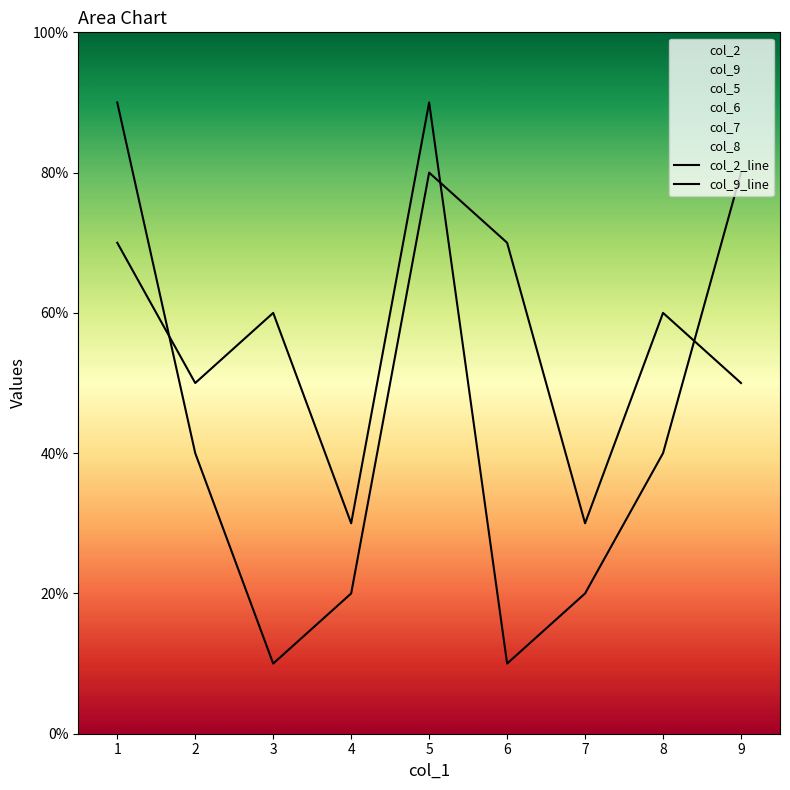

Is it true that col_9_line equals 12 at 8?

False